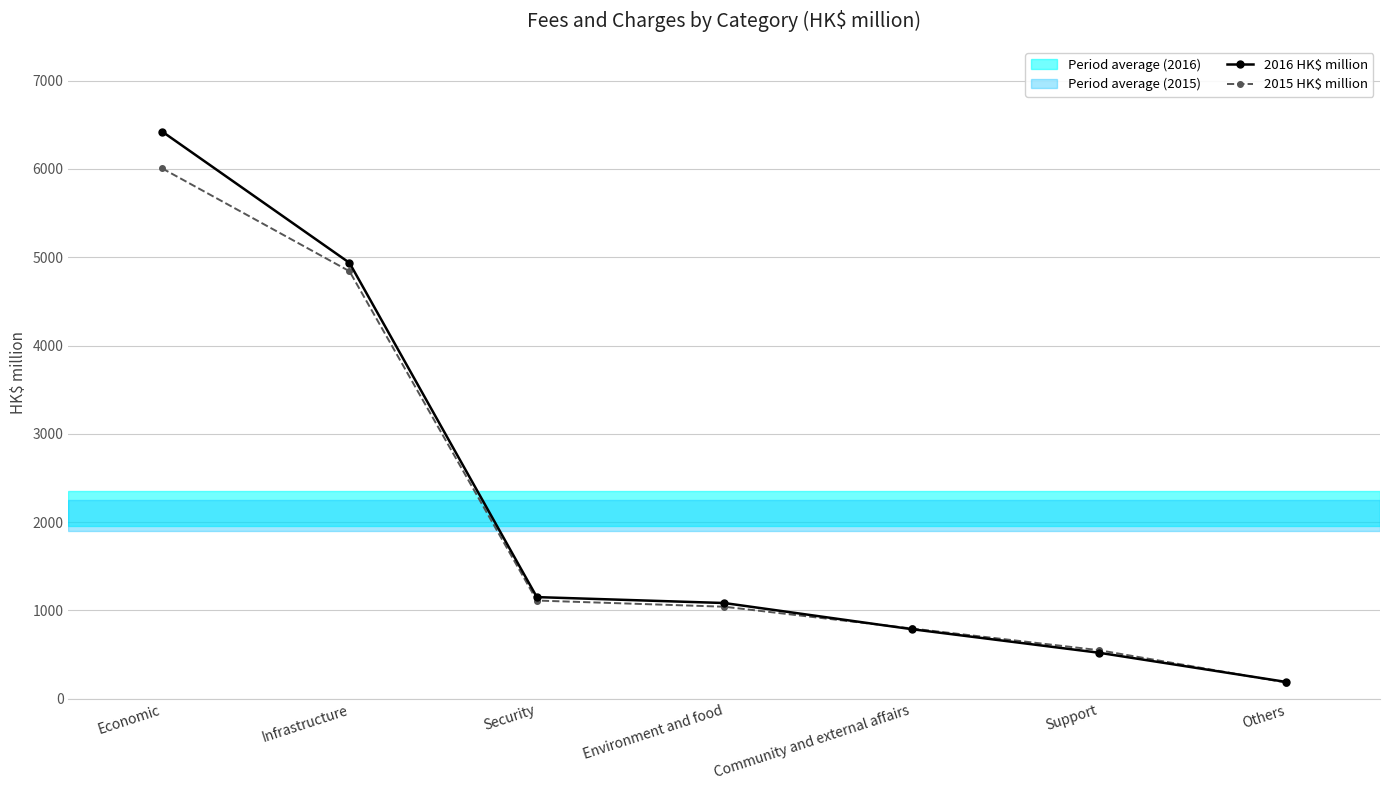

At which label is 2015 HK$ million closest to 3094?

Infrastructure